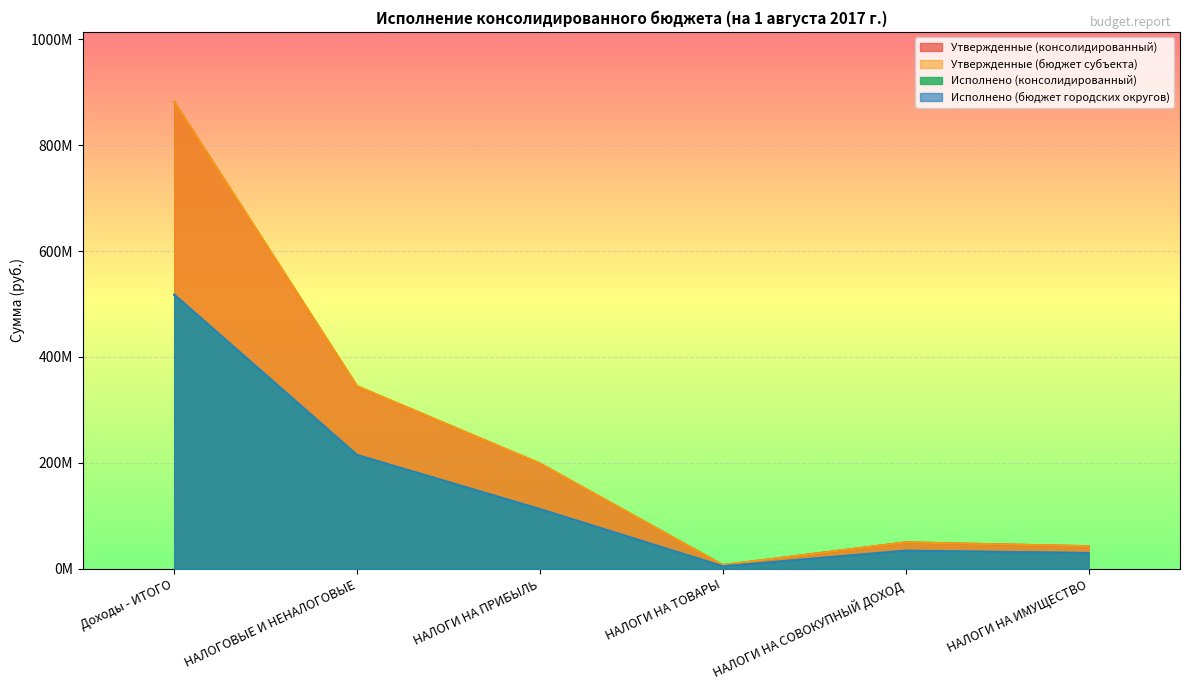

Reading right to left, list all the values displayed in this chart.

Утвержденные (консолидированный): НАЛОГИ НА ИМУЩЕСТВО=42727201.0	НАЛОГИ НА СОВОКУПНЫЙ ДОХОД=49995448.0	НАЛОГИ НА ТОВАРЫ=7131405.0	НАЛОГИ НА ПРИБЫЛЬ=198844598.0	НАЛОГОВЫЕ И НЕНАЛОГОВЫЕ=344637151.0	Доходы - ИТОГО=881495261.9
Утвержденные (бюджет субъекта): НАЛОГИ НА ИМУЩЕСТВО=42727201.0	НАЛОГИ НА СОВОКУПНЫЙ ДОХОД=49995448.0	НАЛОГИ НА ТОВАРЫ=7131405.0	НАЛОГИ НА ПРИБЫЛЬ=198844598.0	НАЛОГОВЫЕ И НЕНАЛОГОВЫЕ=344637151.0	Доходы - ИТОГО=881495261.9
Исполнено (консолидированный): НАЛОГИ НА ИМУЩЕСТВО=29876362.0	НАЛОГИ НА СОВОКУПНЫЙ ДОХОД=34200920.3	НАЛОГИ НА ТОВАРЫ=4784155.5	НАЛОГИ НА ПРИБЫЛЬ=112698282.4	НАЛОГОВЫЕ И НЕНАЛОГОВЫЕ=214813648.2	Доходы - ИТОГО=517513750.1
Исполнено (бюджет городских округов): НАЛОГИ НА ИМУЩЕСТВО=29876362.0	НАЛОГИ НА СОВОКУПНЫЙ ДОХОД=34200920.3	НАЛОГИ НА ТОВАРЫ=4784155.5	НАЛОГИ НА ПРИБЫЛЬ=112698282.4	НАЛОГОВЫЕ И НЕНАЛОГОВЫЕ=214813648.2	Доходы - ИТОГО=517513750.1